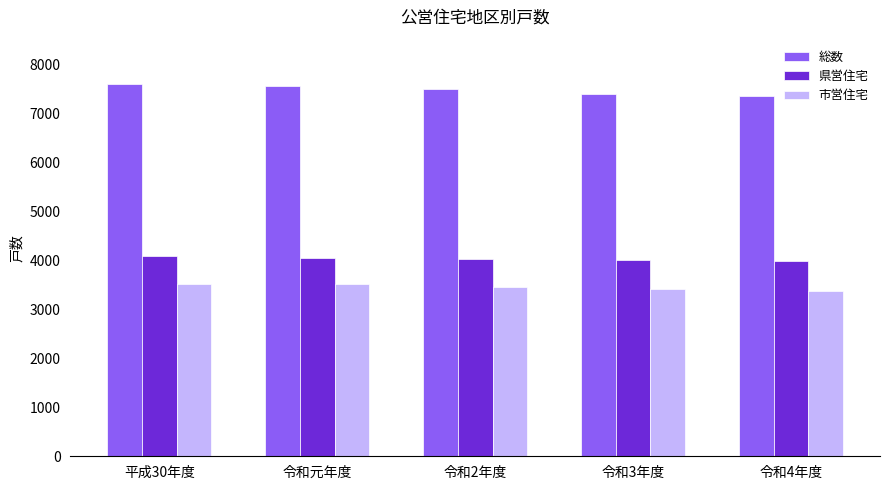

At how many categories does at least one series exceed 6705?

5